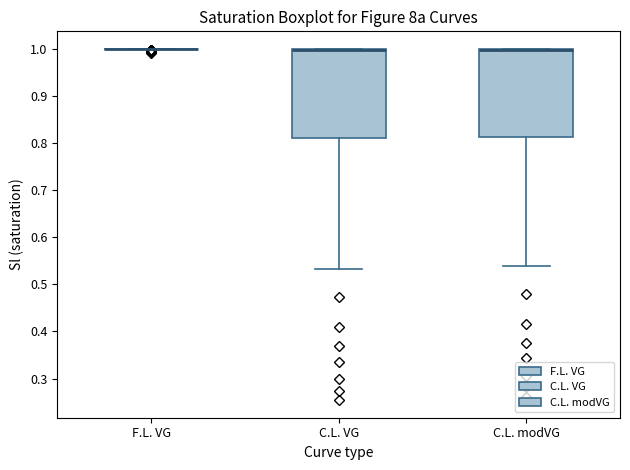

Reading left to right, transcribe this box plot: for each box, give where its median line is, the range the box spans, and where its two whiskers end, as read against the y-axis. The values are not printed on the chart, so give them approximately, as read against the axis.

F.L. VG: box collapsed to a line at 1.00, whiskers 1.00 to 1.00
C.L. VG: median 1.00 (drawn on the box's upper edge), box 0.81 to 1.00, whiskers 0.53 to 1.00
C.L. modVG: median 1.00 (drawn on the box's upper edge), box 0.81 to 1.00, whiskers 0.54 to 1.00